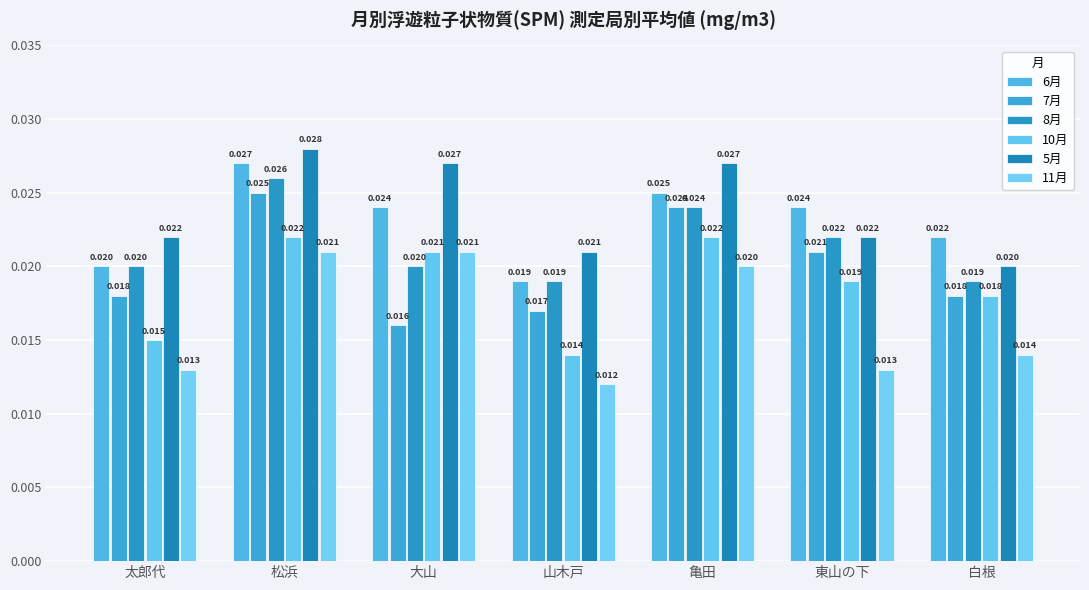

At how many categories does at least one series exceed 0?

7